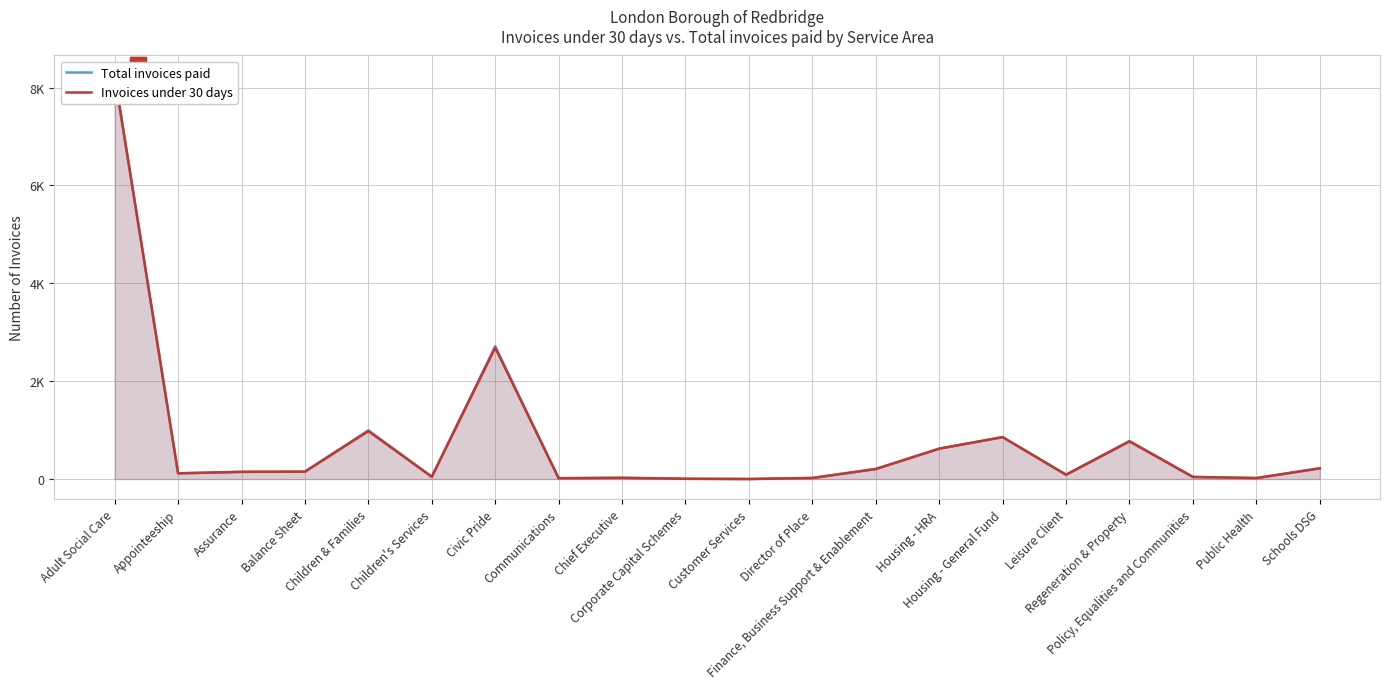

True or false: Invoices under 30 days has a value of 78 at Appointeeship.

False